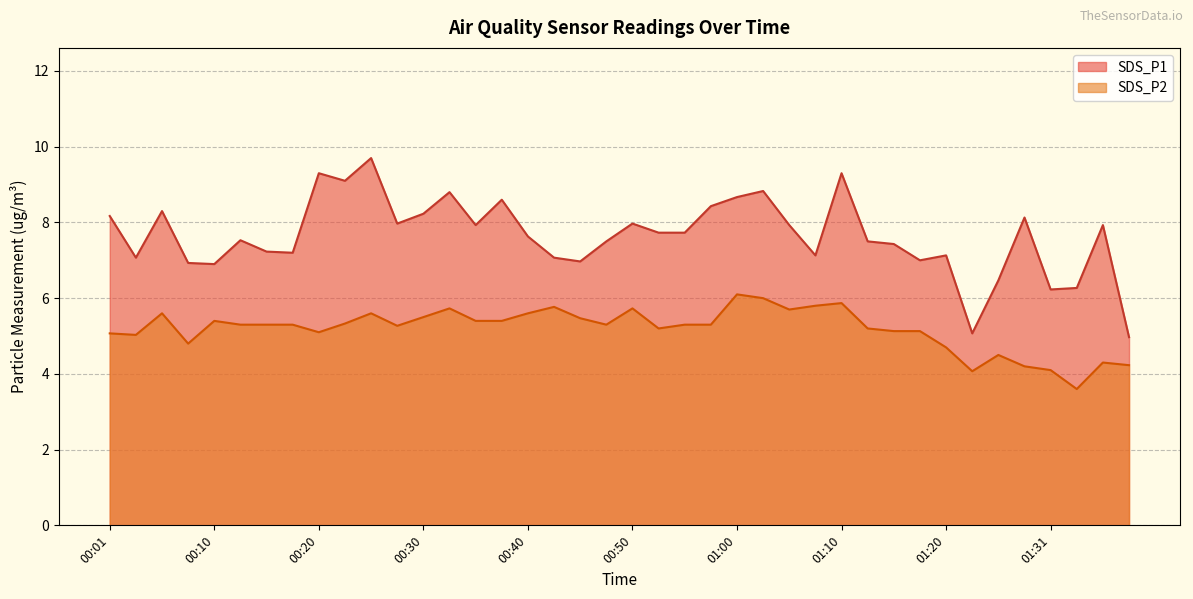

What is the label of the 34th point from the left?

01:23